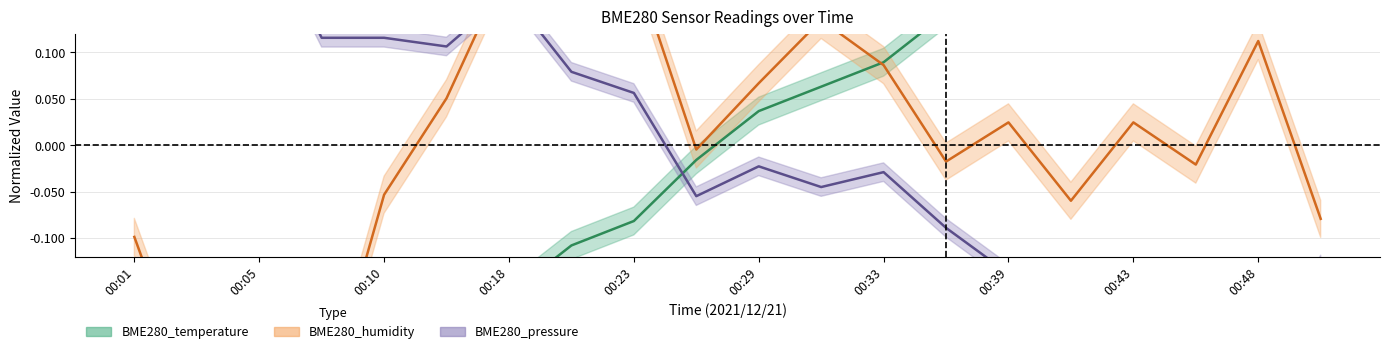

Where do BME280_pressure_norm and BME280_humidity first cross each other?

00:13 and 00:18